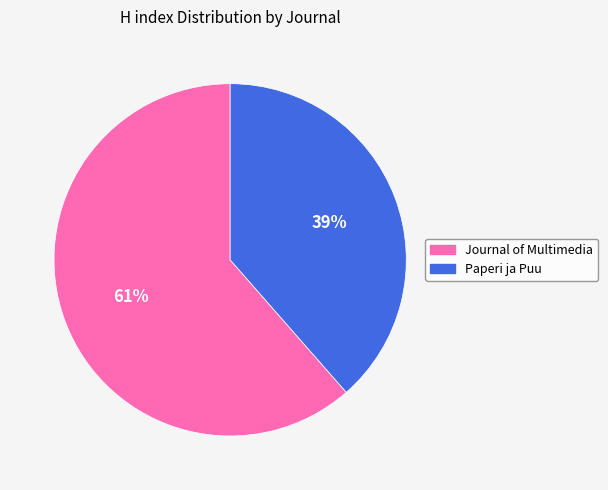

How many segments does this pie chart have?

2